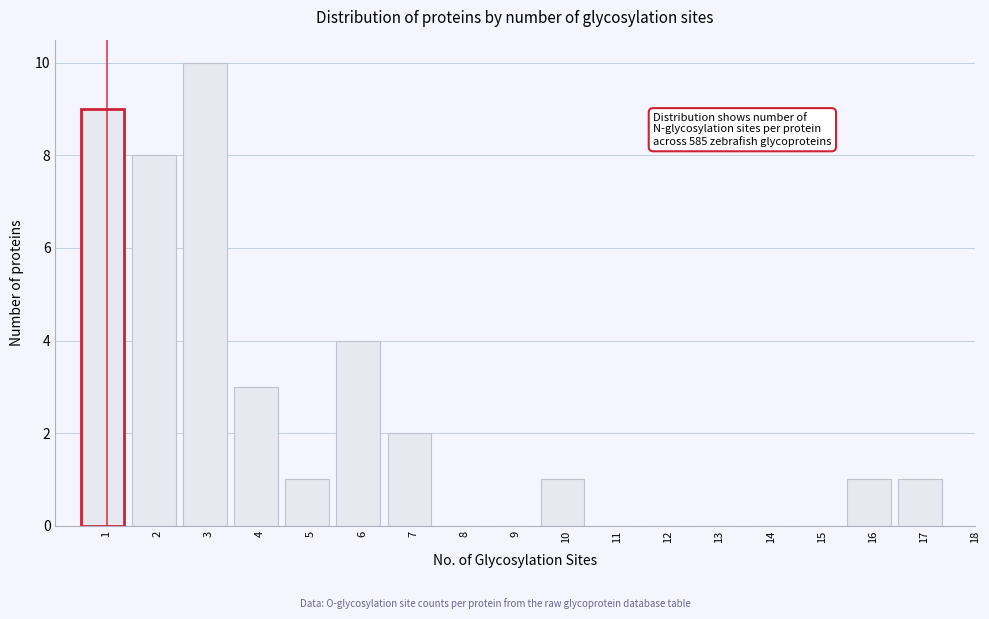

Reading left to right, extract all data points from this chart.

1=9	2=8	3=10	4=3	5=1	6=4	7=2	8=0	9=0	10=1	11=0	12=0	13=0	14=0	15=0	16=1	17=1	18=0